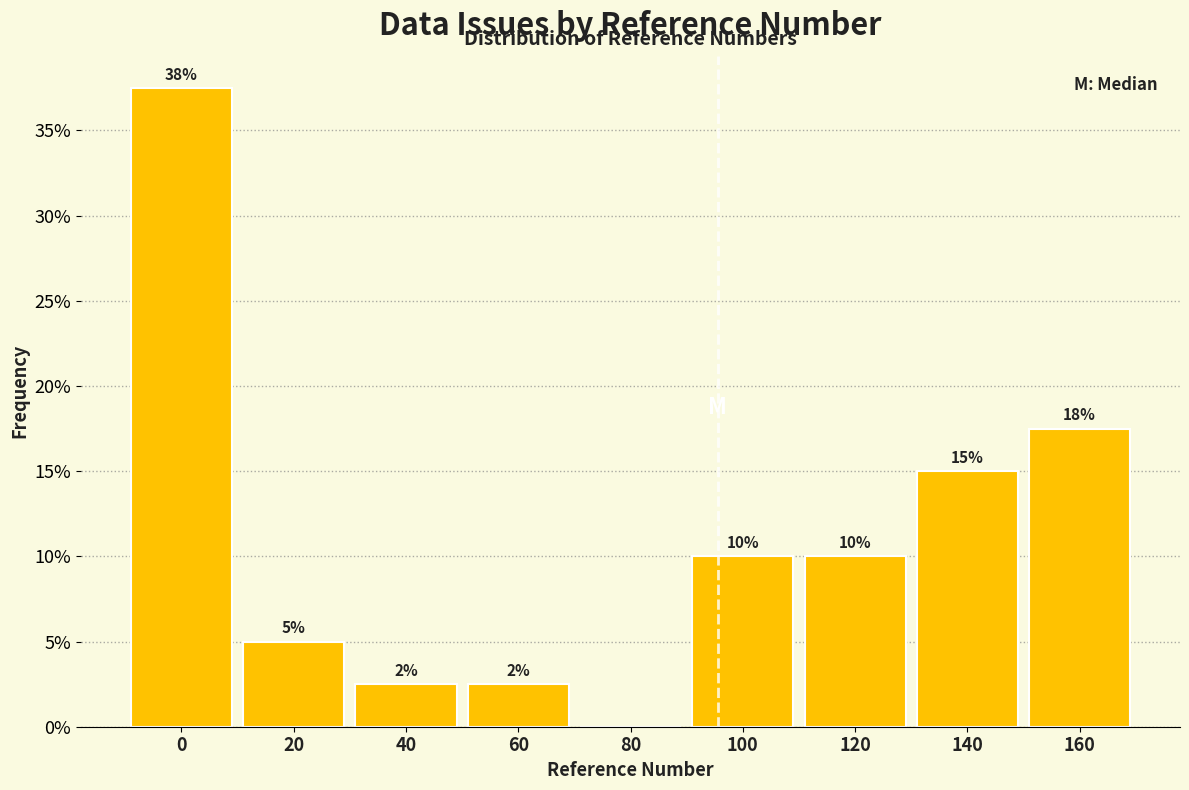

True or false: the data shows 3.8 at 40.

False